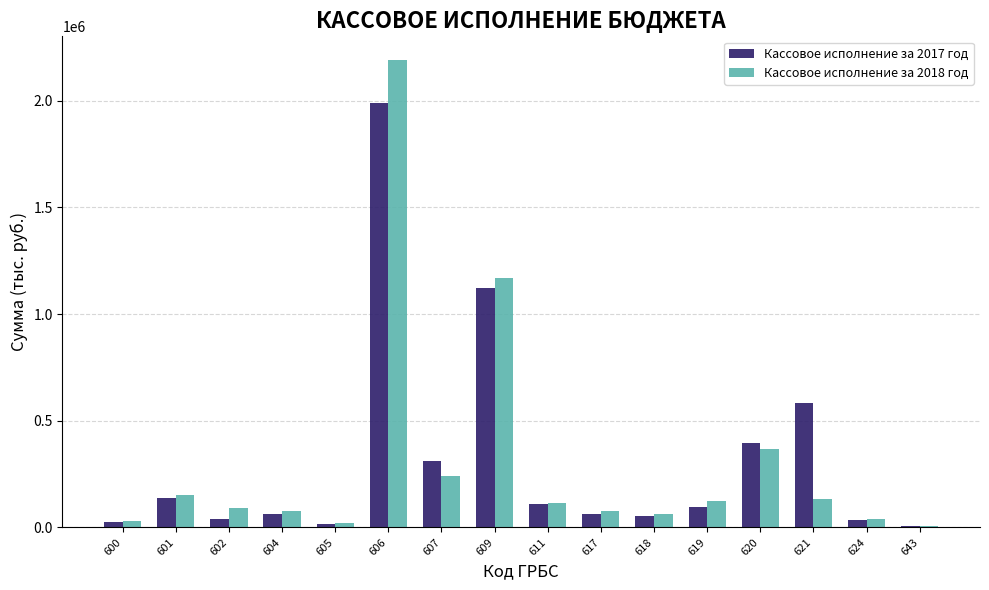

Which series has the widest spread of values?

Кассовое исполнение за 2018 год